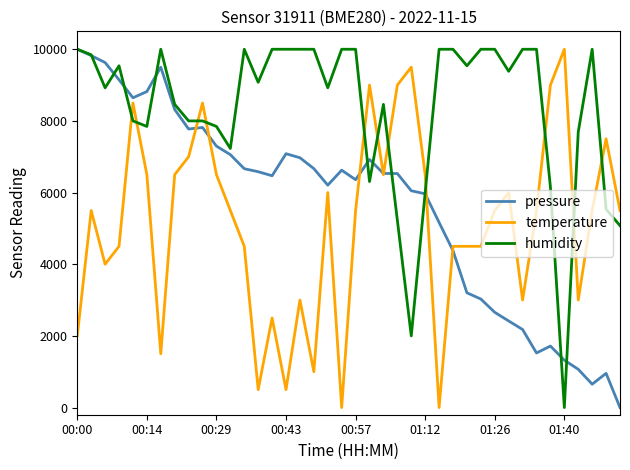

Rank the series by their average value, from lowest to highest.

temperature, pressure, humidity